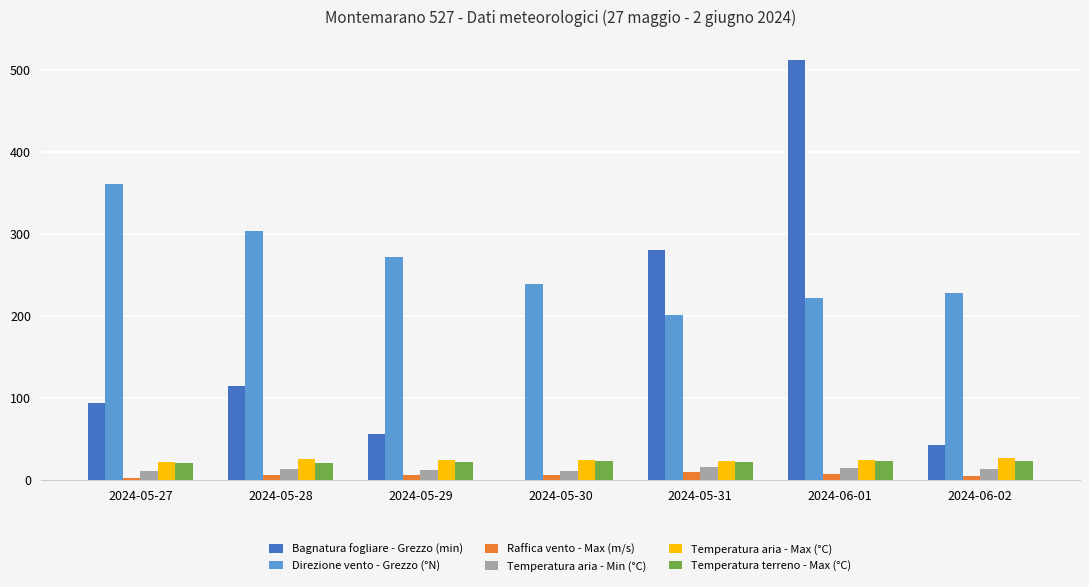

What is the greatest value displayed?

511.1